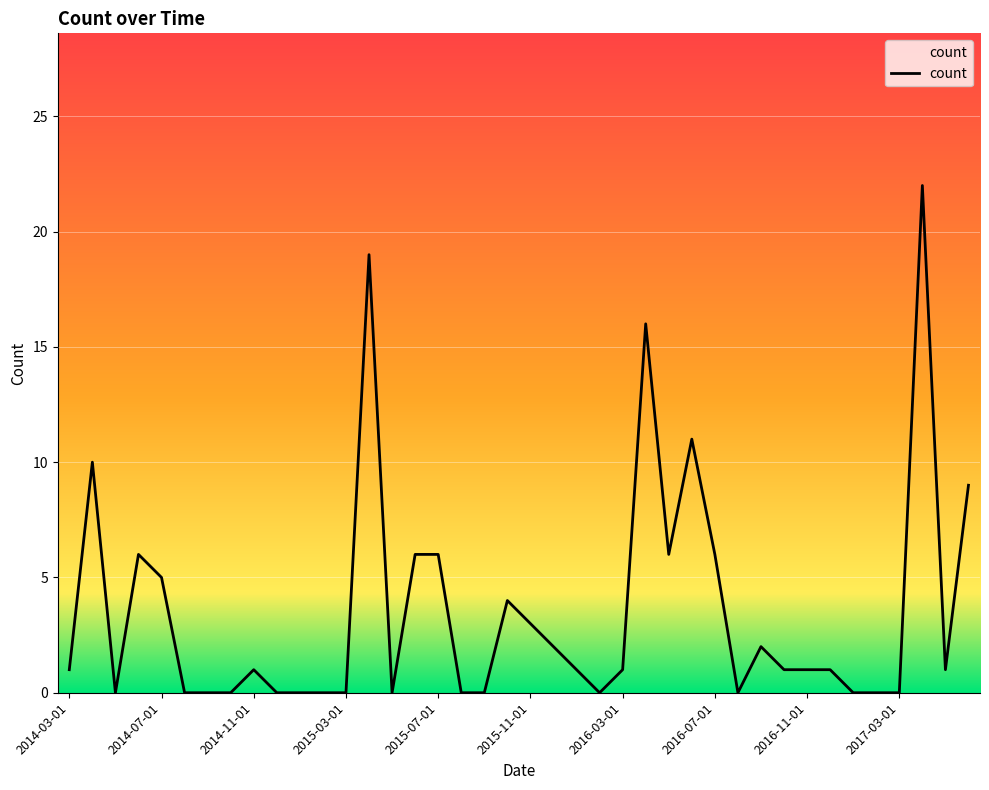

What is the maximum value shown in the chart?

22